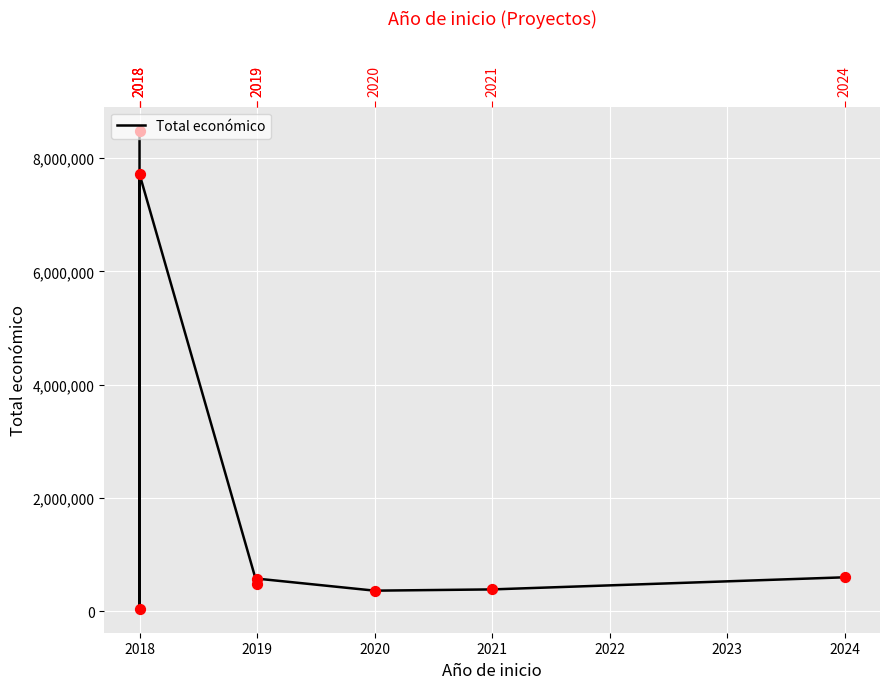

Which has a higher value, 2020 or 2024?

2024